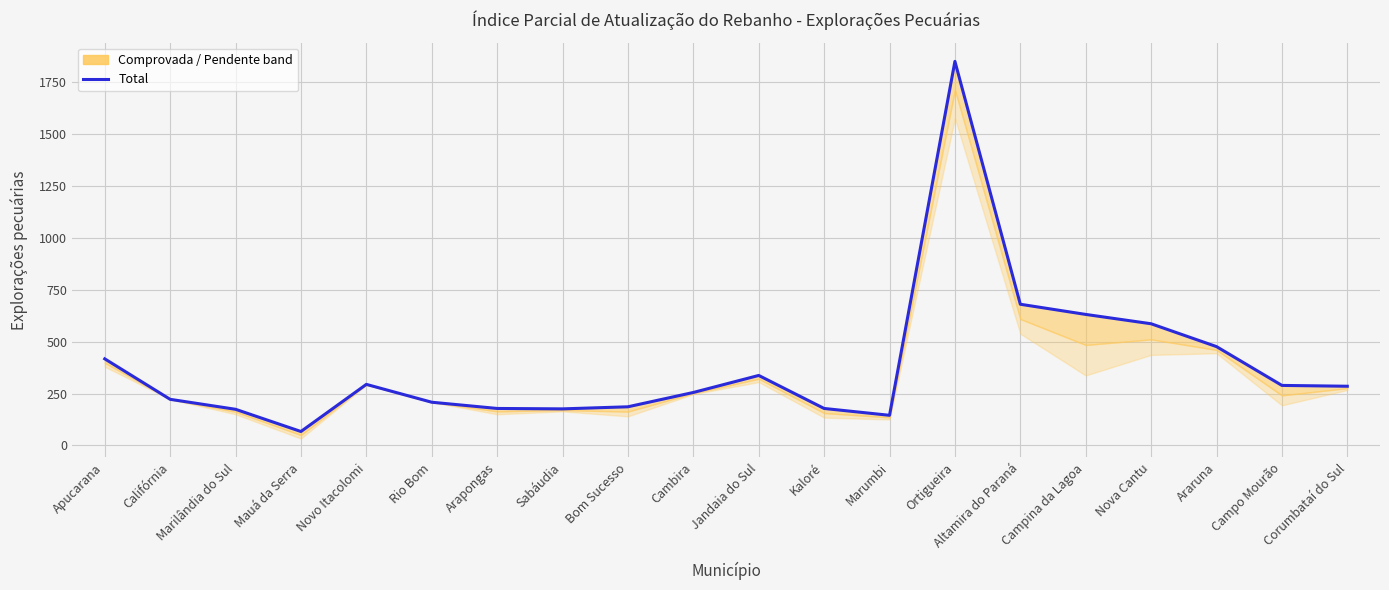

List the labels in order of value, smallest first.

Mauá da Serra, Marumbi, Marilândia do Sul, Sabáudia, Arapongas, Kaloré, Bom Sucesso, Rio Bom, Califórnia, Cambira, Corumbataí do Sul, Campo Mourão, Novo Itacolomi, Jandaia do Sul, Apucarana, Araruna, Nova Cantu, Campina da Lagoa, Altamira do Paraná, Ortigueira